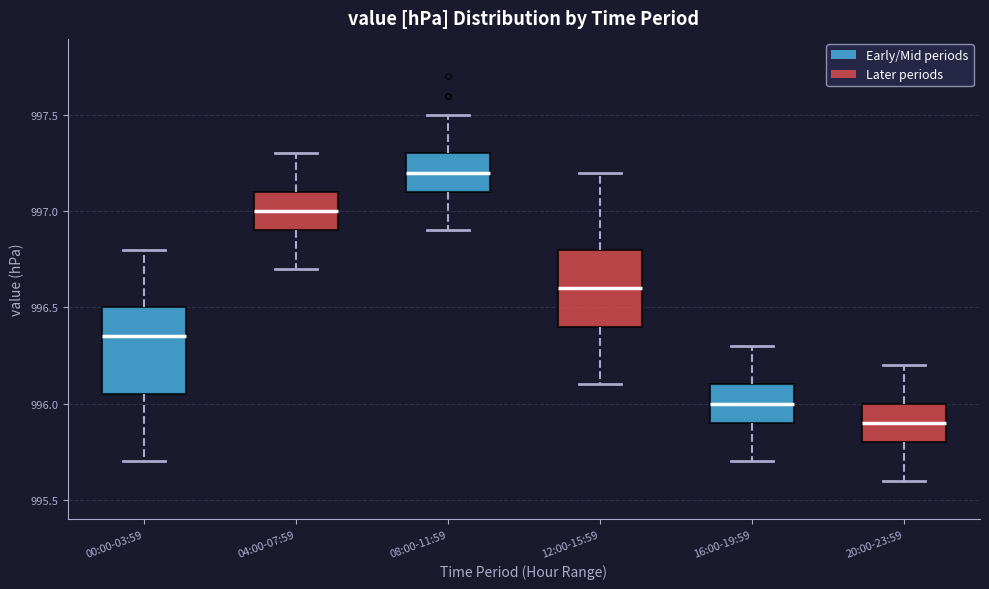

Where is the lower edge of the box for 08:00-11:59 on the y-axis? The values are not printed on the chart, so give them approximately, as read against the axis.

997.10